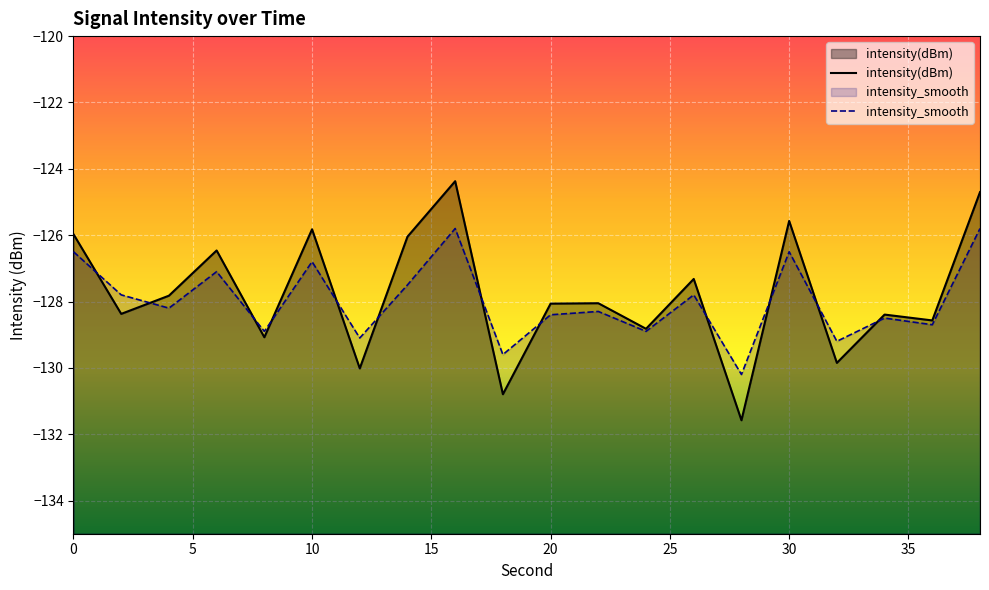

What is the spread (max minus min) of values at 10?

1.0